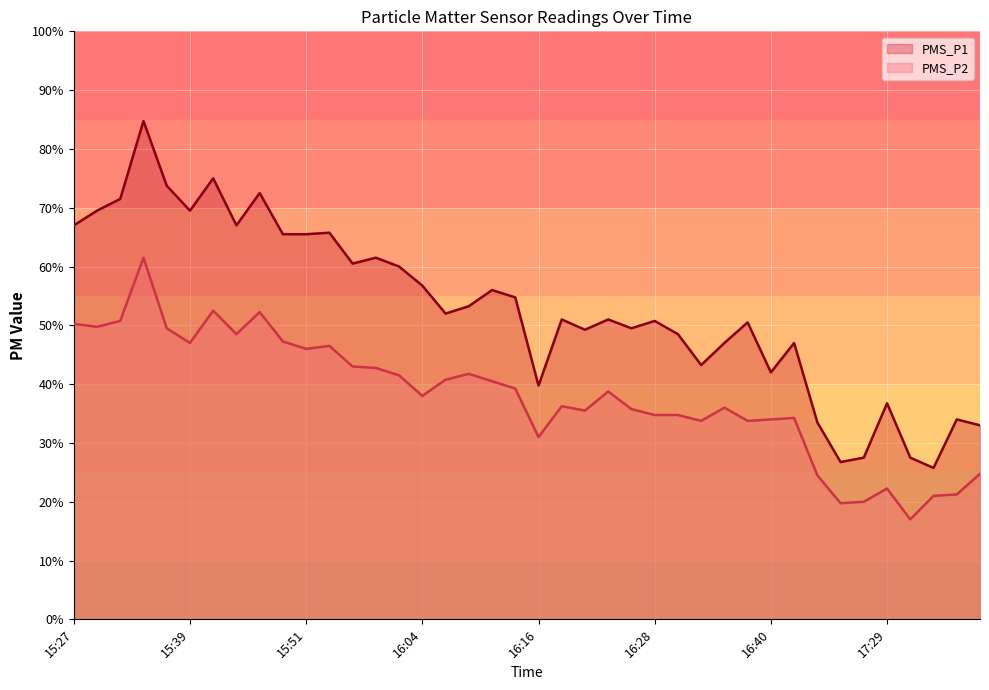

What is the difference between the highest and lowest values at 16:08?

11.5